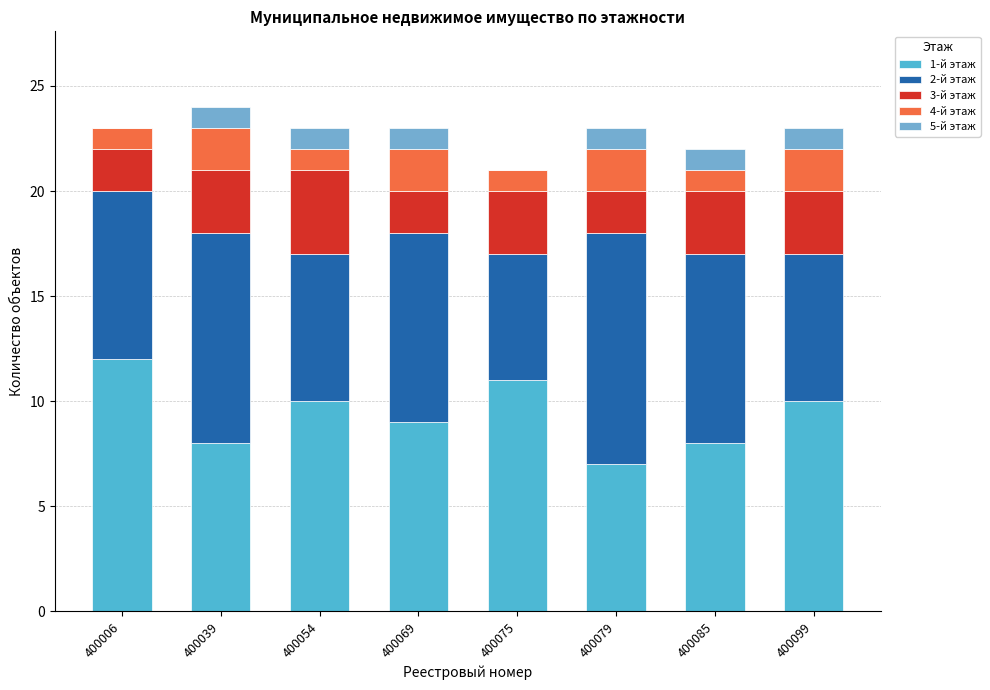

True or false: 1-й этаж has a value of 10 at 400099.

True